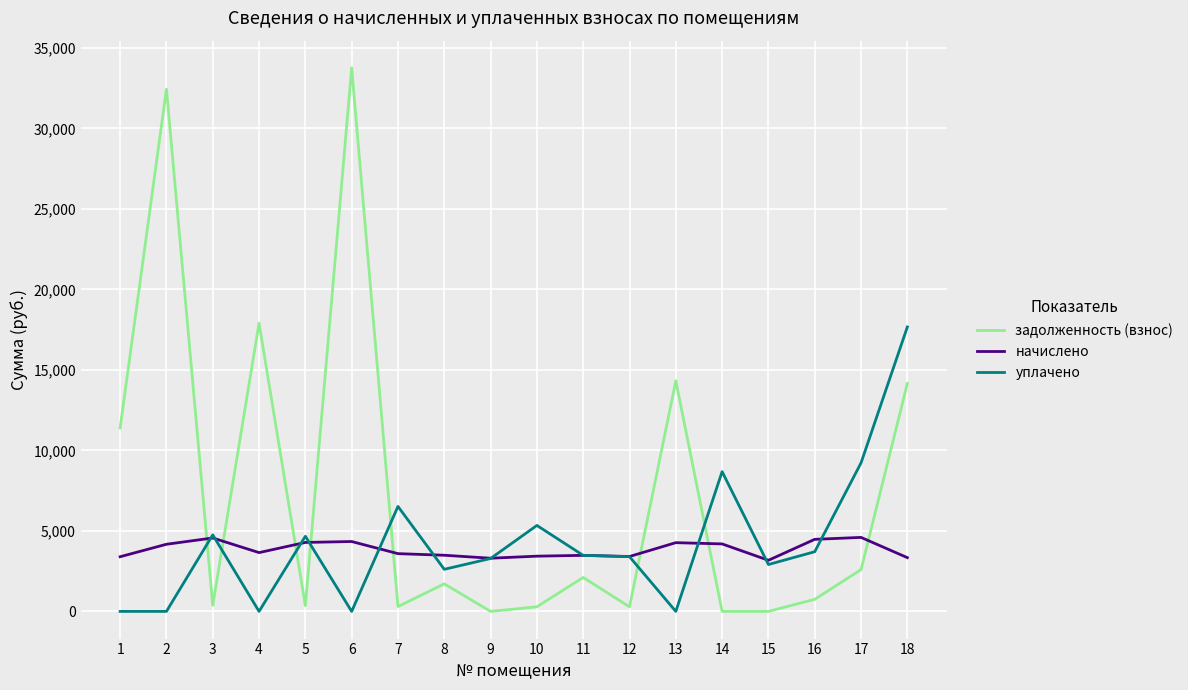

At how many categories does at least one series exceed 10418?

6